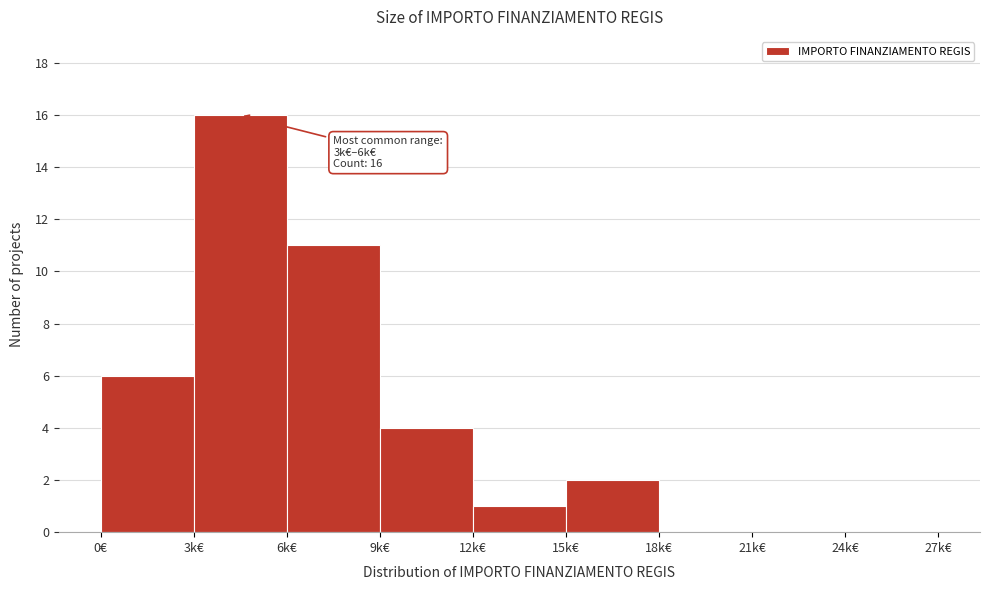

Reading right to left, what are all the values shown in this chart?

24k€=0	21k€=0	18k€=0	15k€=2	12k€=1	9k€=4	6k€=11	3k€=16	0€=6